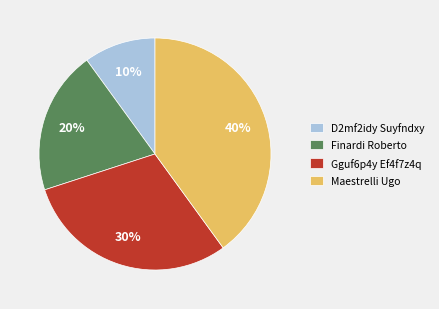

Count the number of slices in the pie.

4